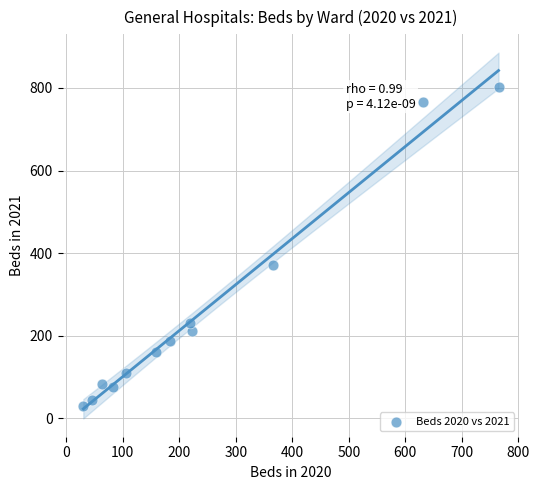

What Y value in the scatter plot is closest to 416?

372